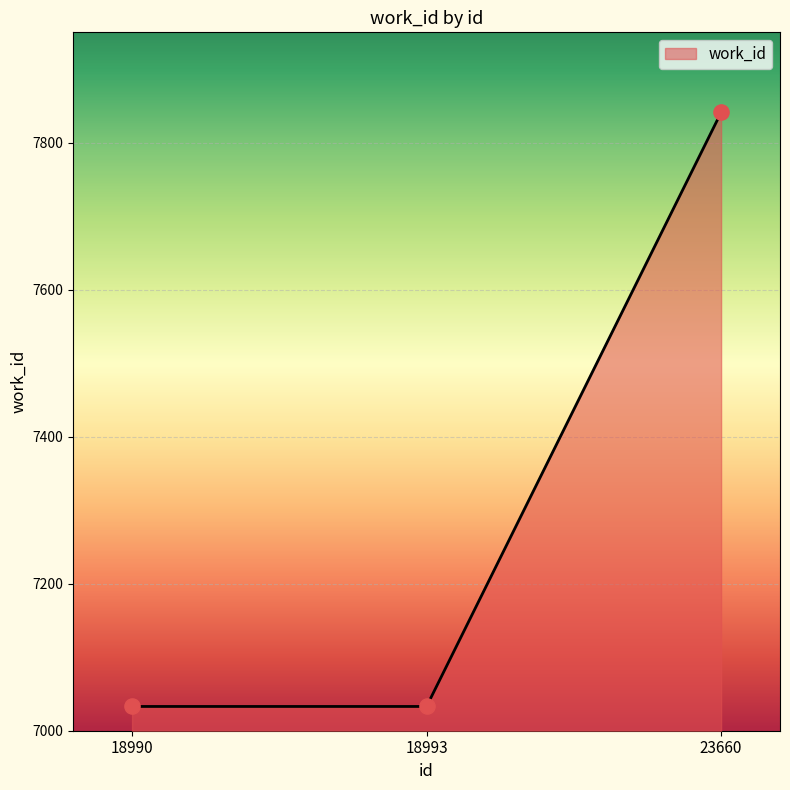

Approximately how many times larger is the value at 23660 compared to 18993?

1.1